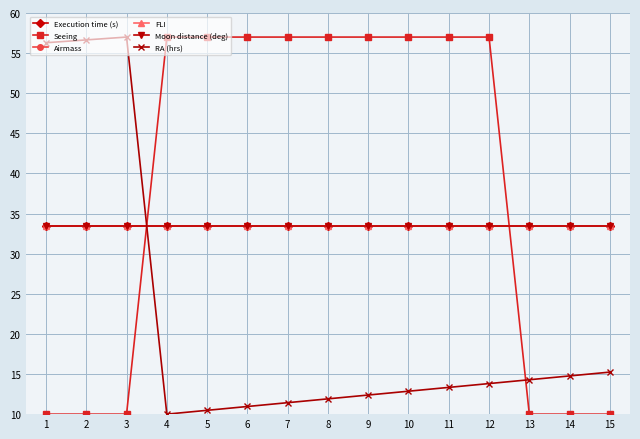

Is the value of Execution time (s) at 2 greater than the value of Moon distance (deg) at 2?

No